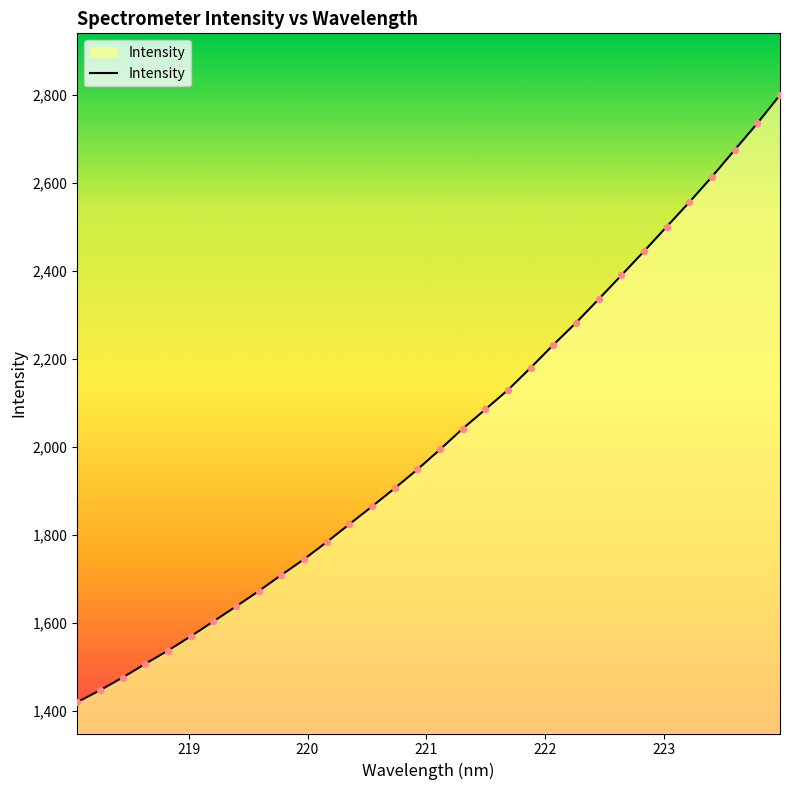

What is the difference between the maximum and minimum values?

1379.5